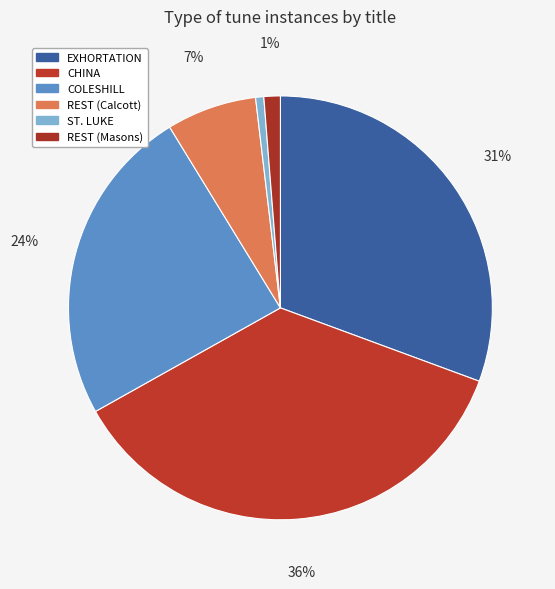

What portion of the pie excludes ST. LUKE?

99.4%